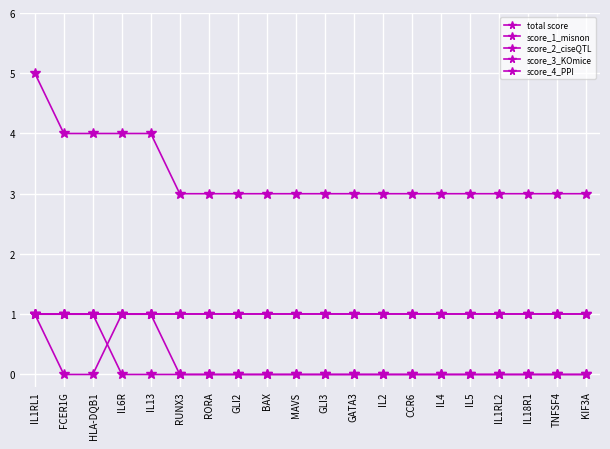

Is this an area chart (filled region under the line)?

No